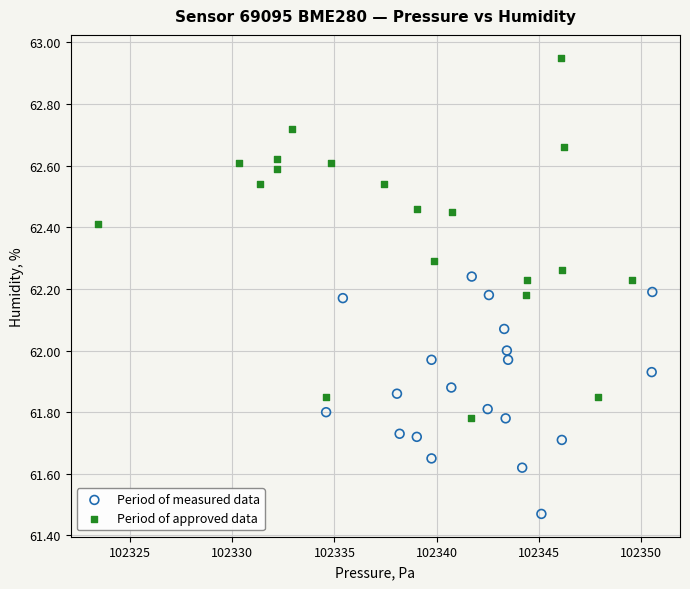

Which series has the largest Y range (max minus min)?

Period of approved data